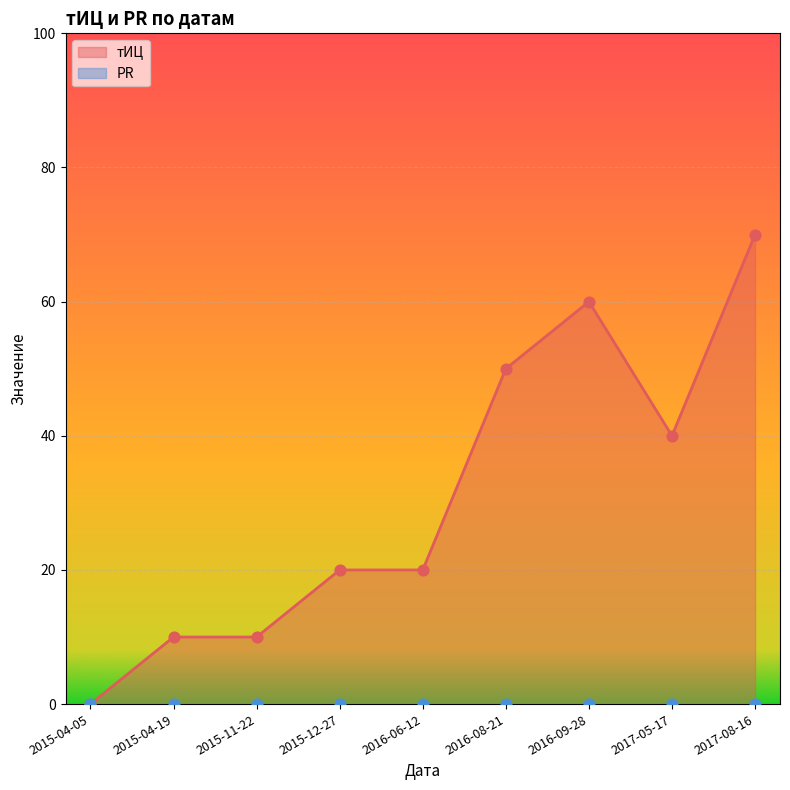

Between 2016-08-21 and 2016-09-28, which is larger?

2016-09-28